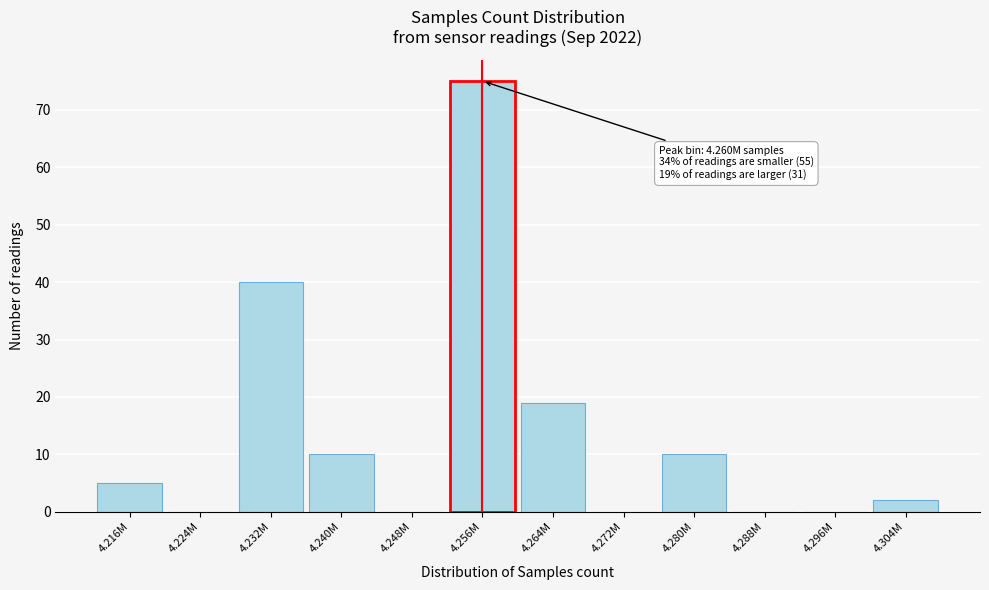

Reading right to left, list all the values displayed in this chart.

4.304M=2	4.296M=0	4.288M=0	4.280M=10	4.272M=0	4.264M=19	4.256M=75	4.248M=0	4.240M=10	4.232M=40	4.224M=0	4.216M=5